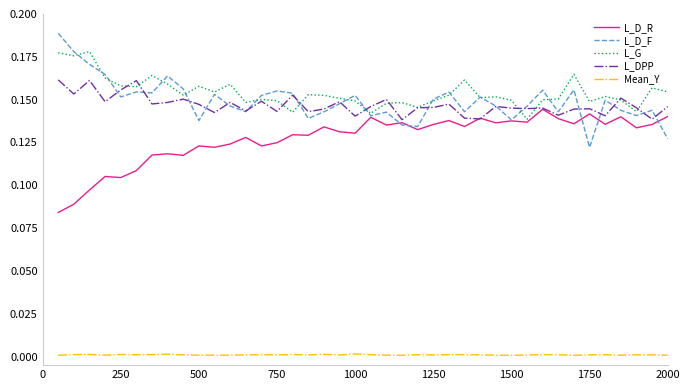

In L_G, how many points are lower than both neighbors (excluding endpoints)?

12